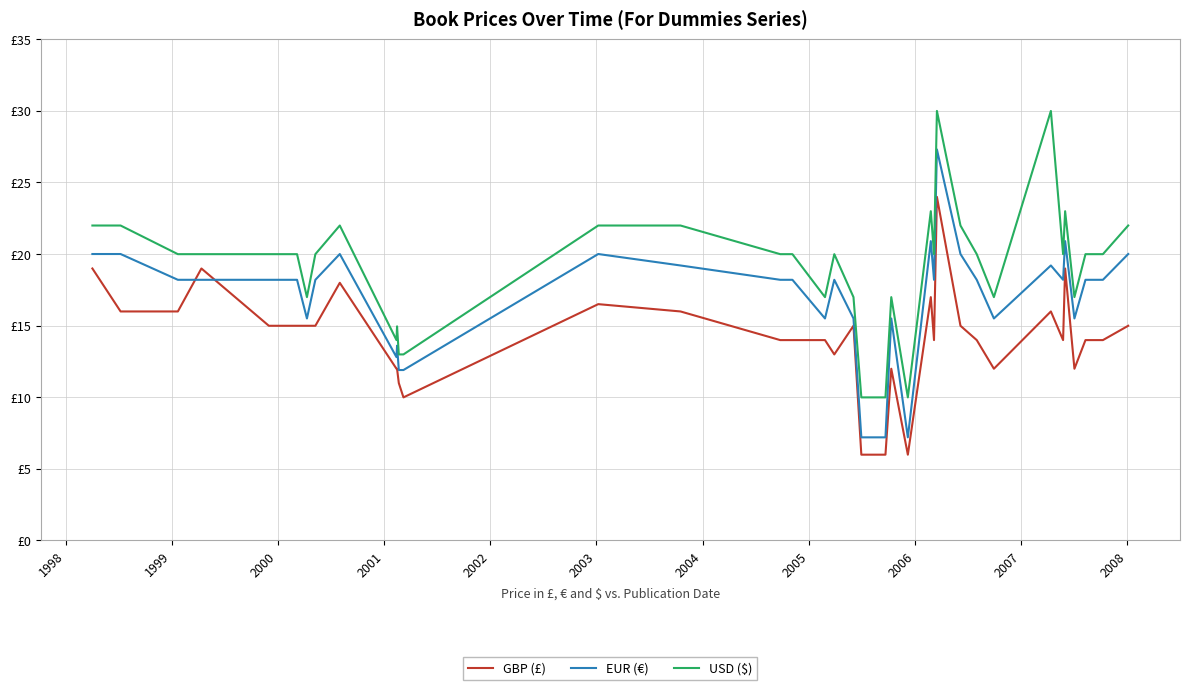

Where is EUR (€) nearest to the value 17?

1999